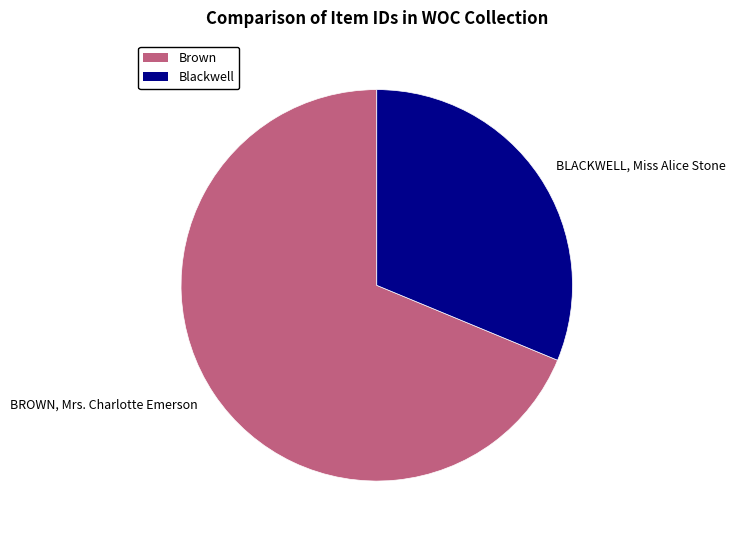

Is it true that BROWN, Mrs. Charlotte Emerson is 69% of the pie?

True